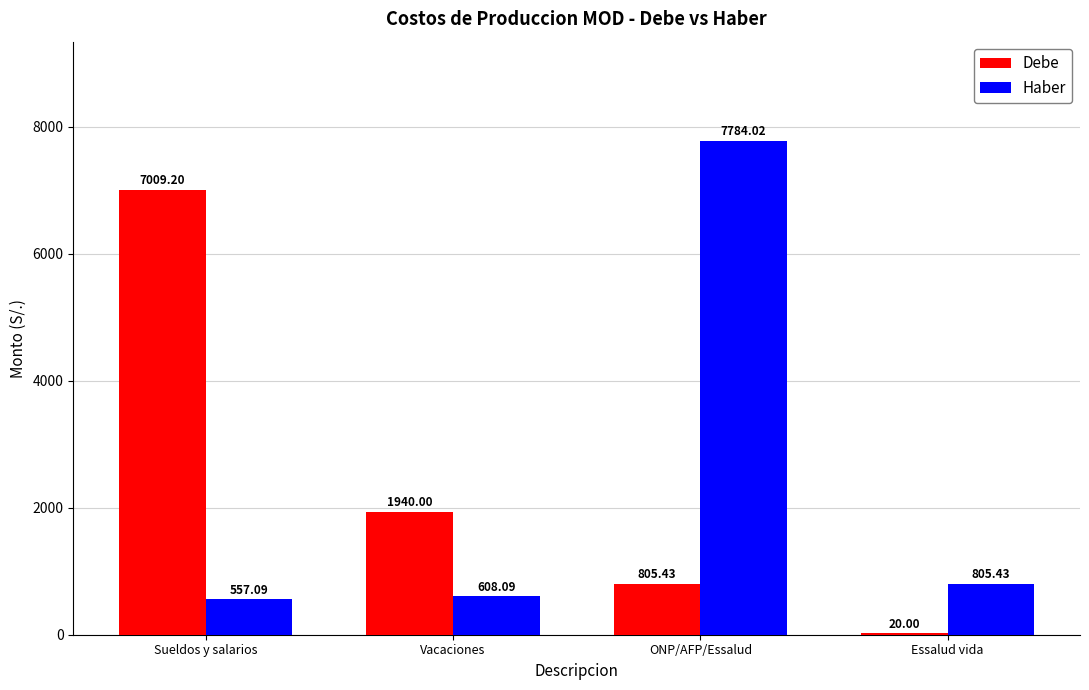

Which category has the highest value across all series?

ONP/AFP/Essalud